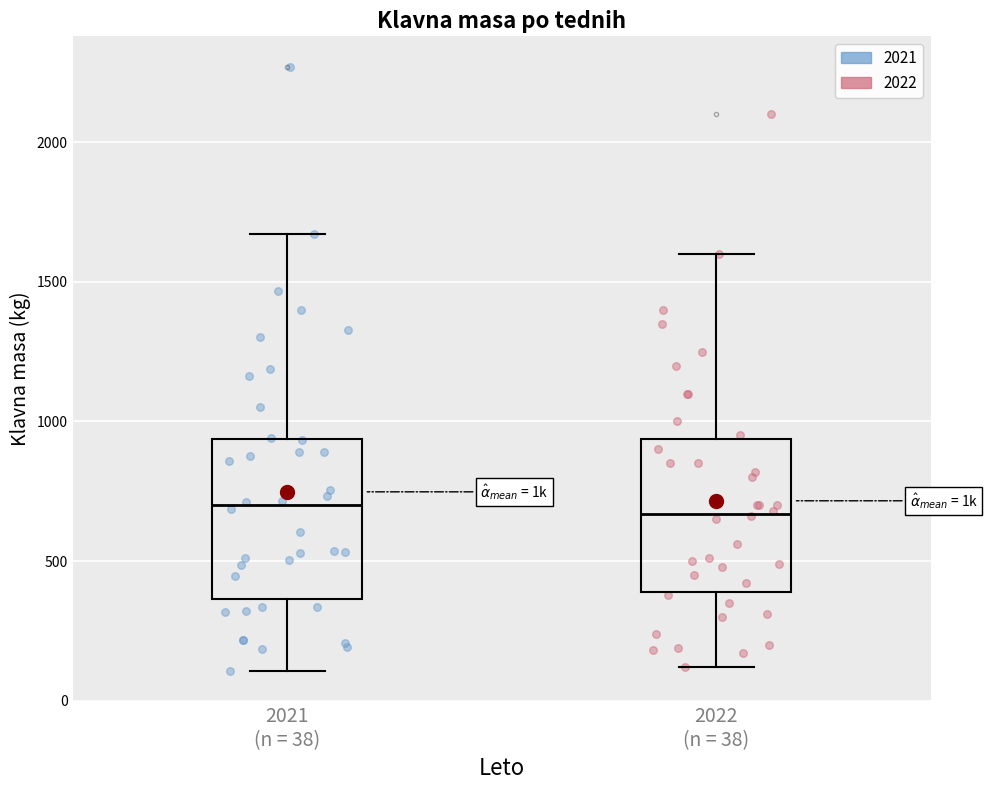

Where does the median line of the box for 2022 (n = 38) sit on the y-axis? The values are not printed on the chart, so give them approximately, as read against the axis.

650